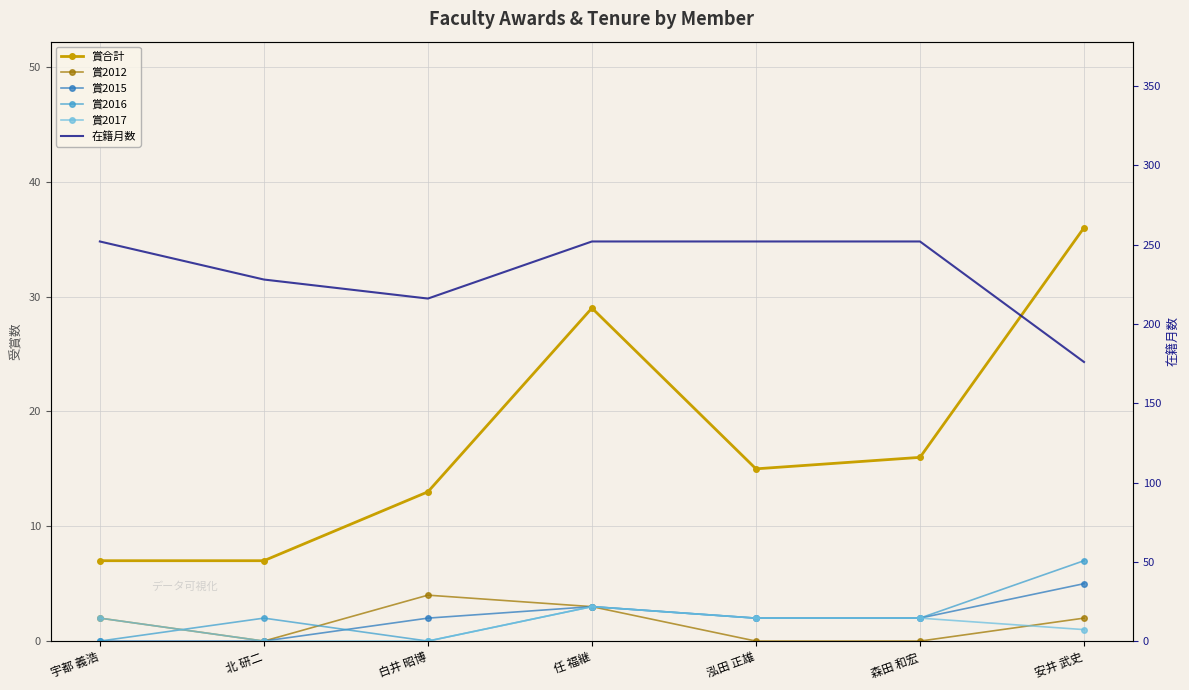

What is the label of the 7th point from the left?

安井 武史